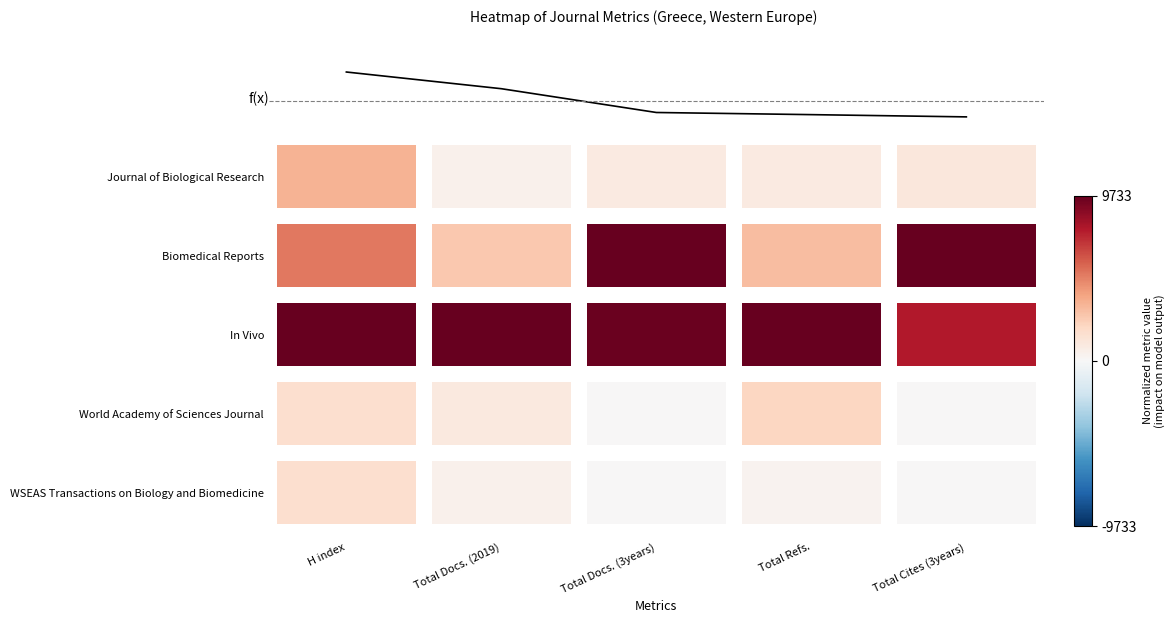

The value at 2 is 0.1. True or false?

True